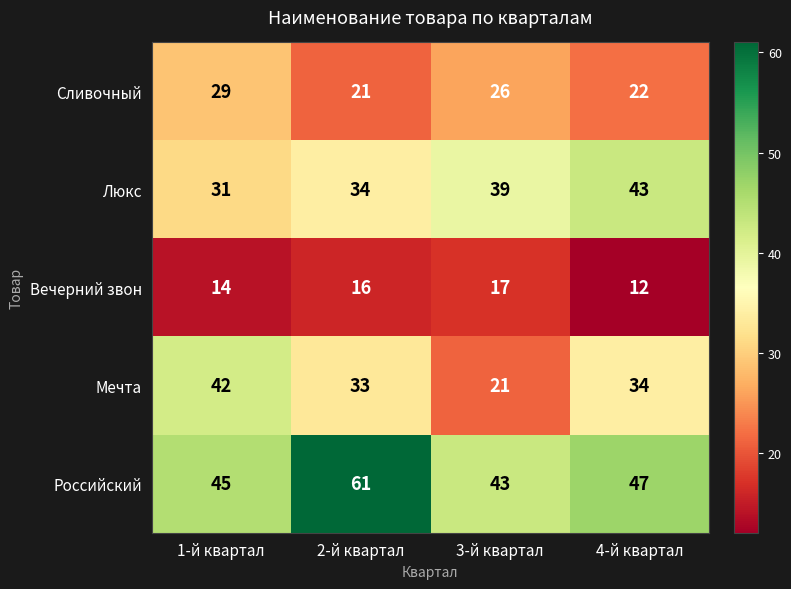

At which category is the sum across all series the highest?

2-й квартал